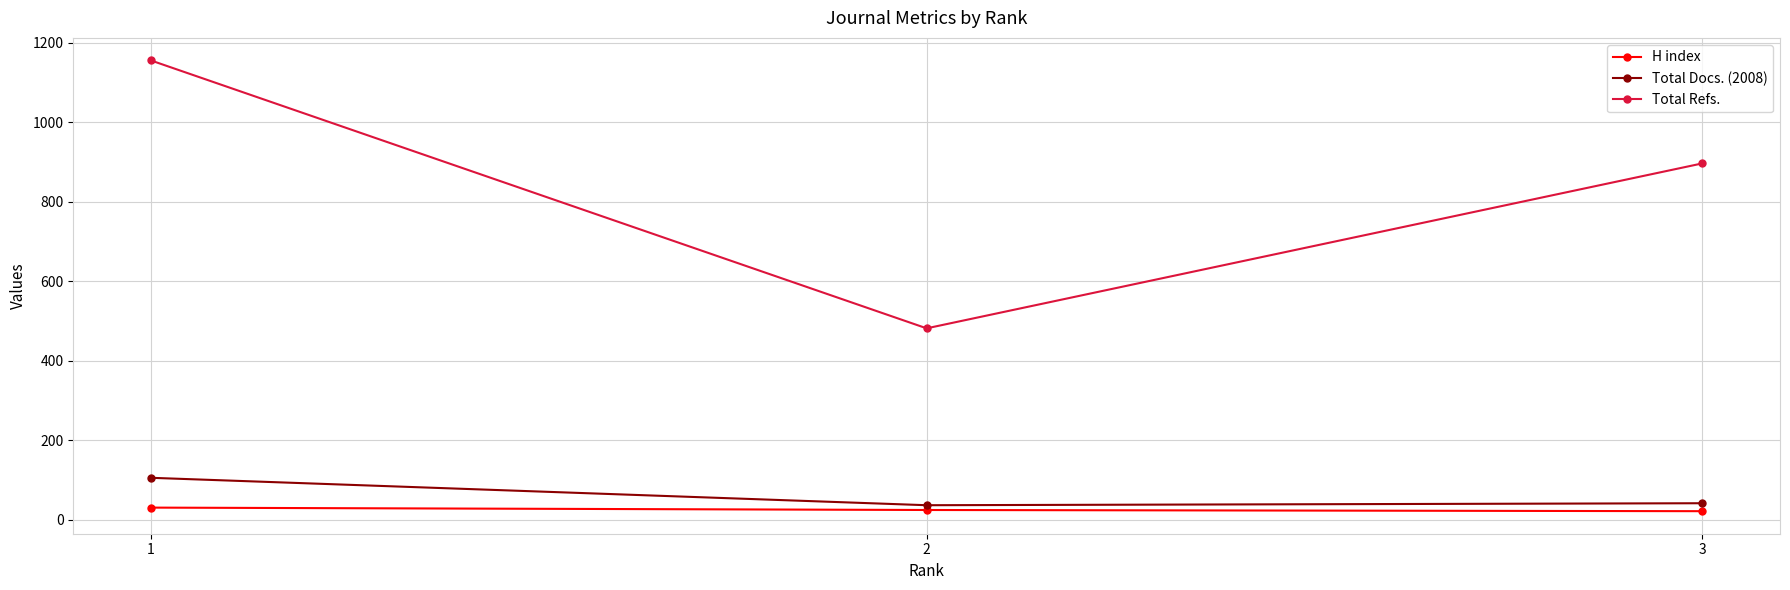

At how many categories does at least one series exceed 155?

3